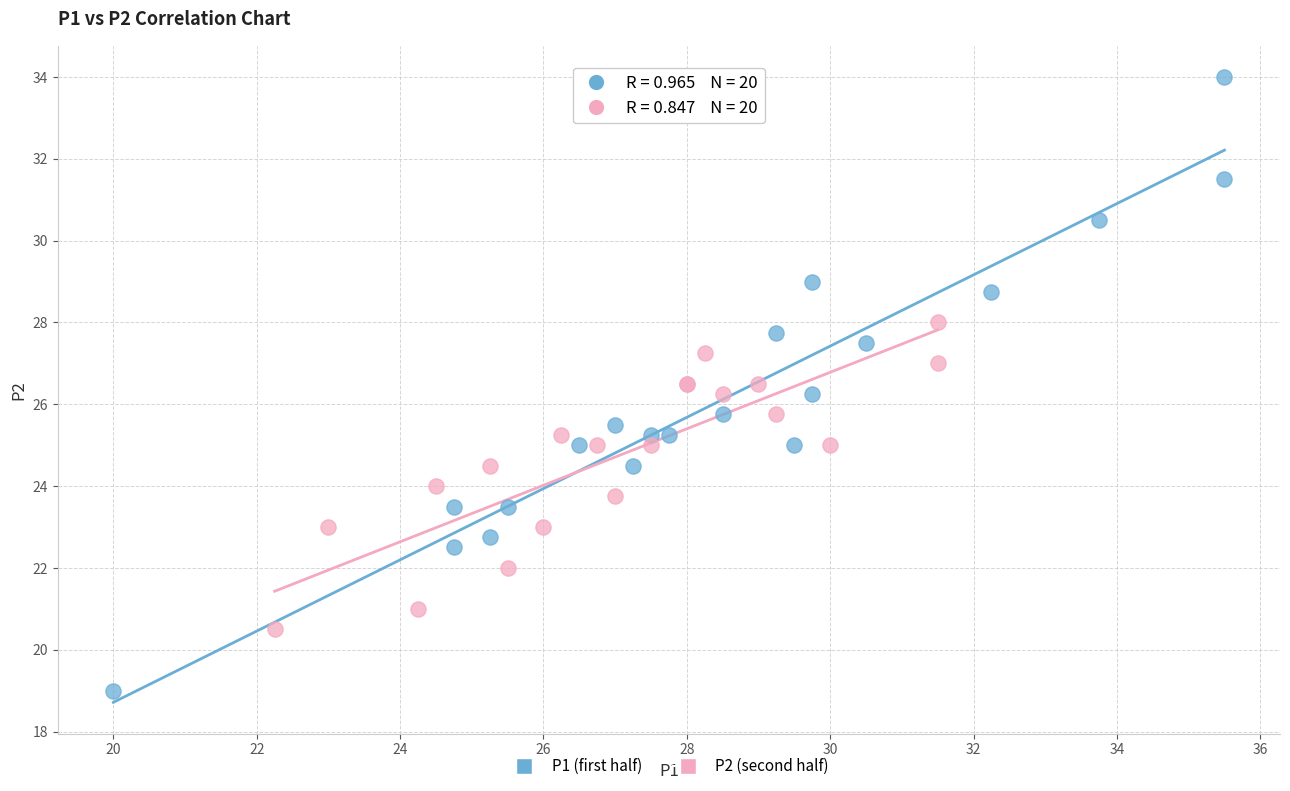

What are all the series names shown in the legend?

P1 (first half), P2 (second half)